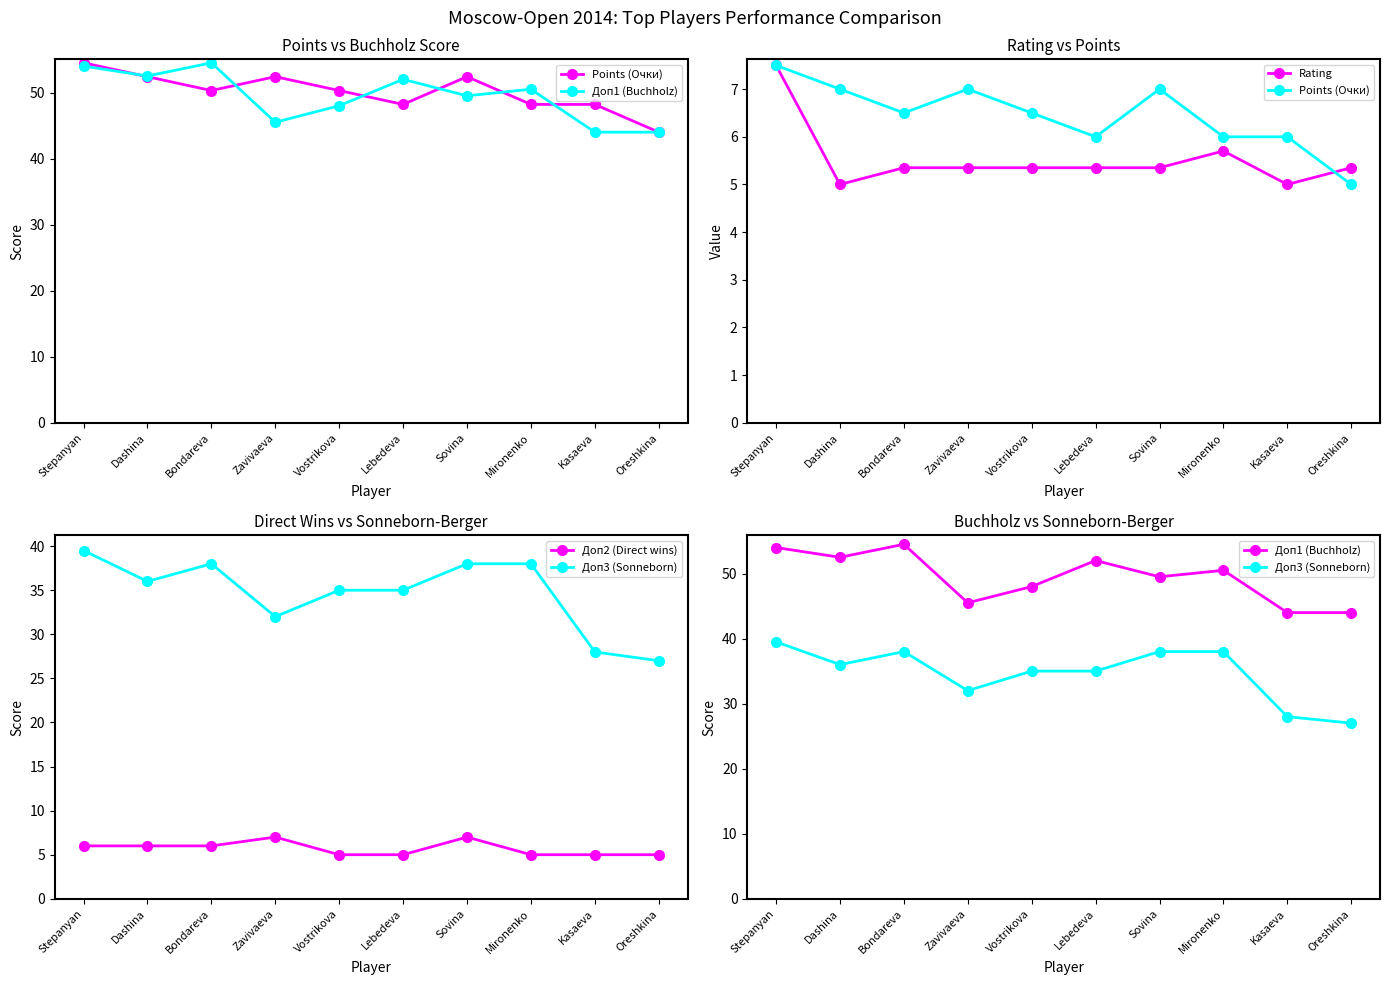

What is the sum of all Доп3 (Sonneborn) values?

346.5